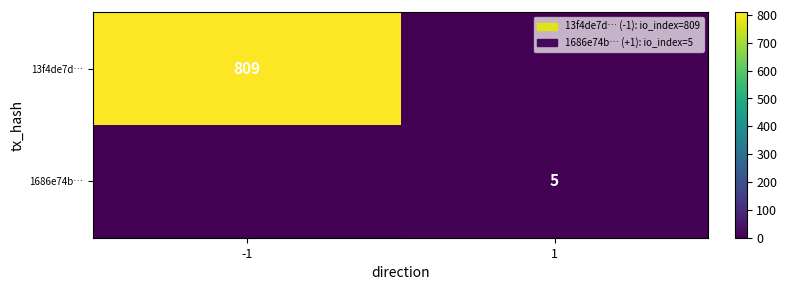

The value of 13f4de7d… at -1 is 809. True or false?

True